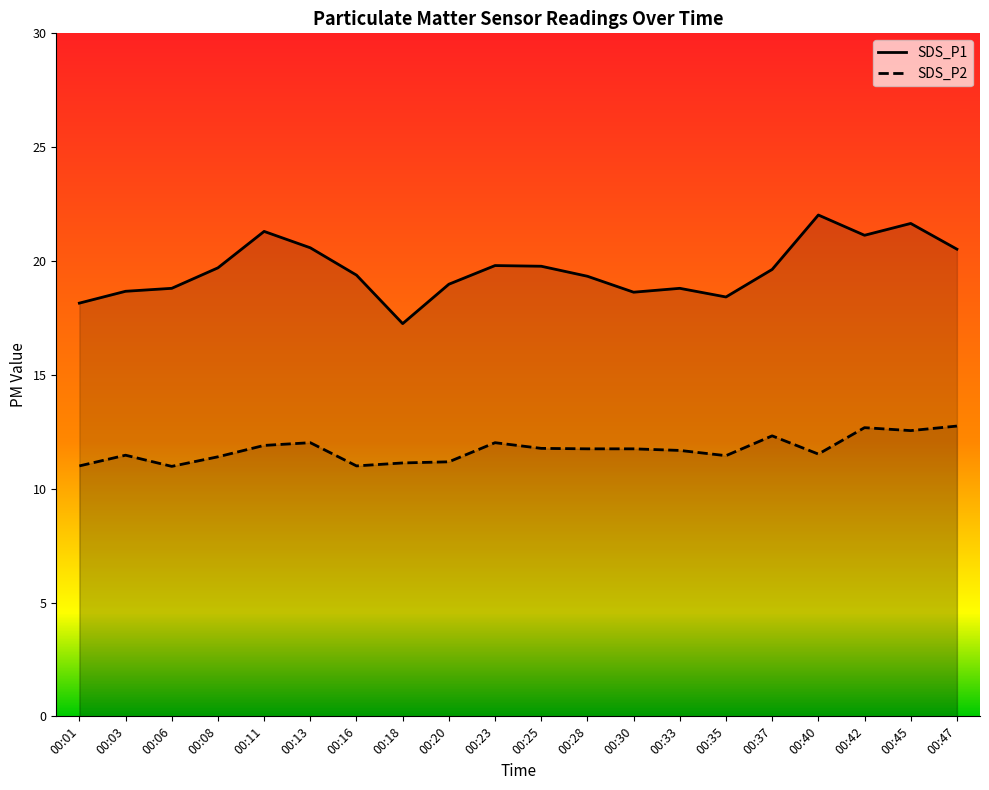

Reading right to left, transcribe all the data shown in this chart.

SDS_P1: 00:47=20.5	00:45=21.6	00:42=21.1	00:40=22.0	00:37=19.6	00:35=18.4	00:33=18.8	00:30=18.6	00:28=19.3	00:25=19.8	00:23=19.8	00:20=19.0	00:18=17.2	00:16=19.4	00:13=20.6	00:11=21.3	00:08=19.7	00:06=18.8	00:03=18.7	00:01=18.1
SDS_P2: 00:47=12.8	00:45=12.6	00:42=12.7	00:40=11.5	00:37=12.3	00:35=11.4	00:33=11.7	00:30=11.8	00:28=11.8	00:25=11.8	00:23=12.0	00:20=11.2	00:18=11.1	00:16=11.0	00:13=12.0	00:11=11.9	00:08=11.4	00:06=11.0	00:03=11.5	00:01=11.0